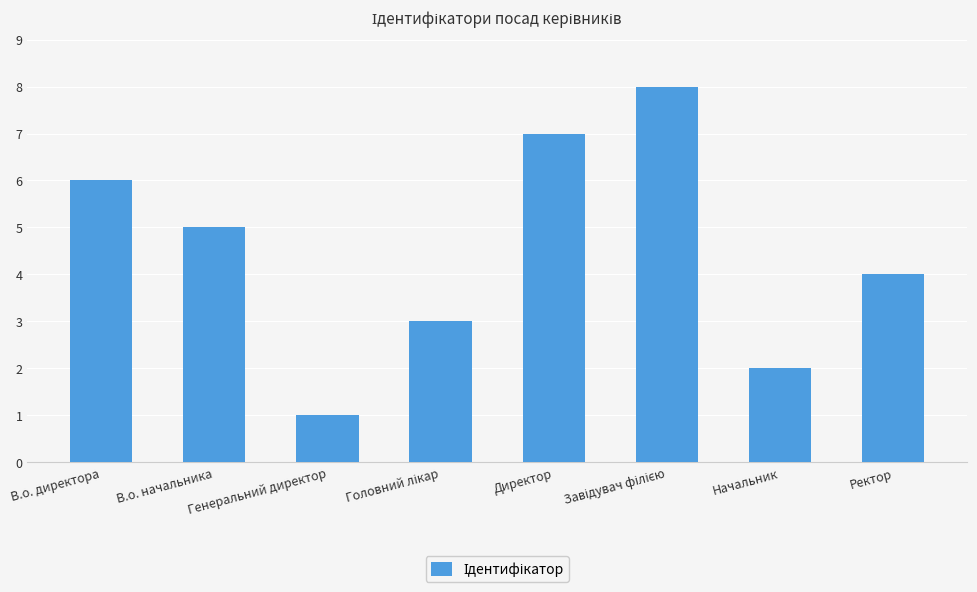

True or false: the data shows 2 at Начальник.

True